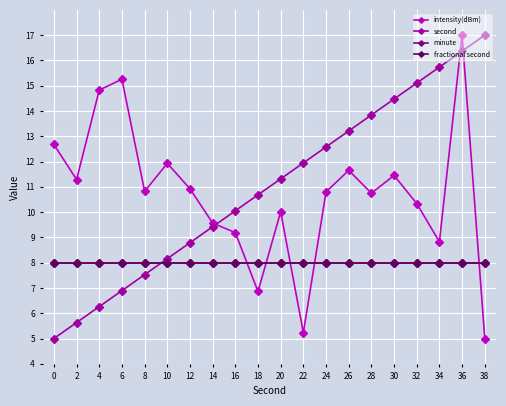

What is the difference between the maximum and minimum values in the second series?

12.0